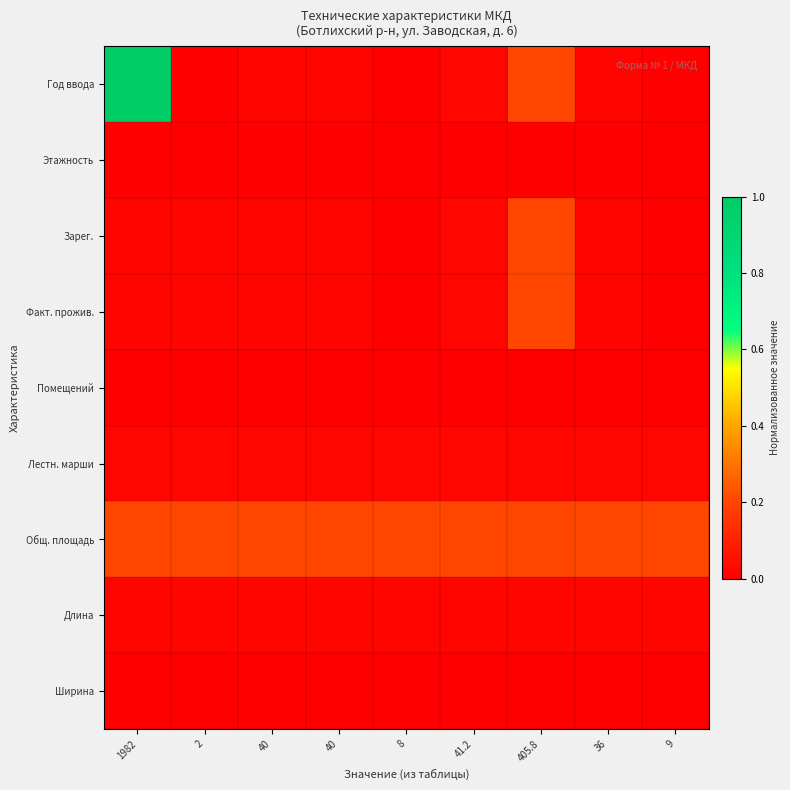

At 9, list the series in order from smallest to largest.

Этажность, Помещений, Год ввода, Зарег., Факт. прожив., Ширина, Длина, Лестн. марши, Общ. площадь